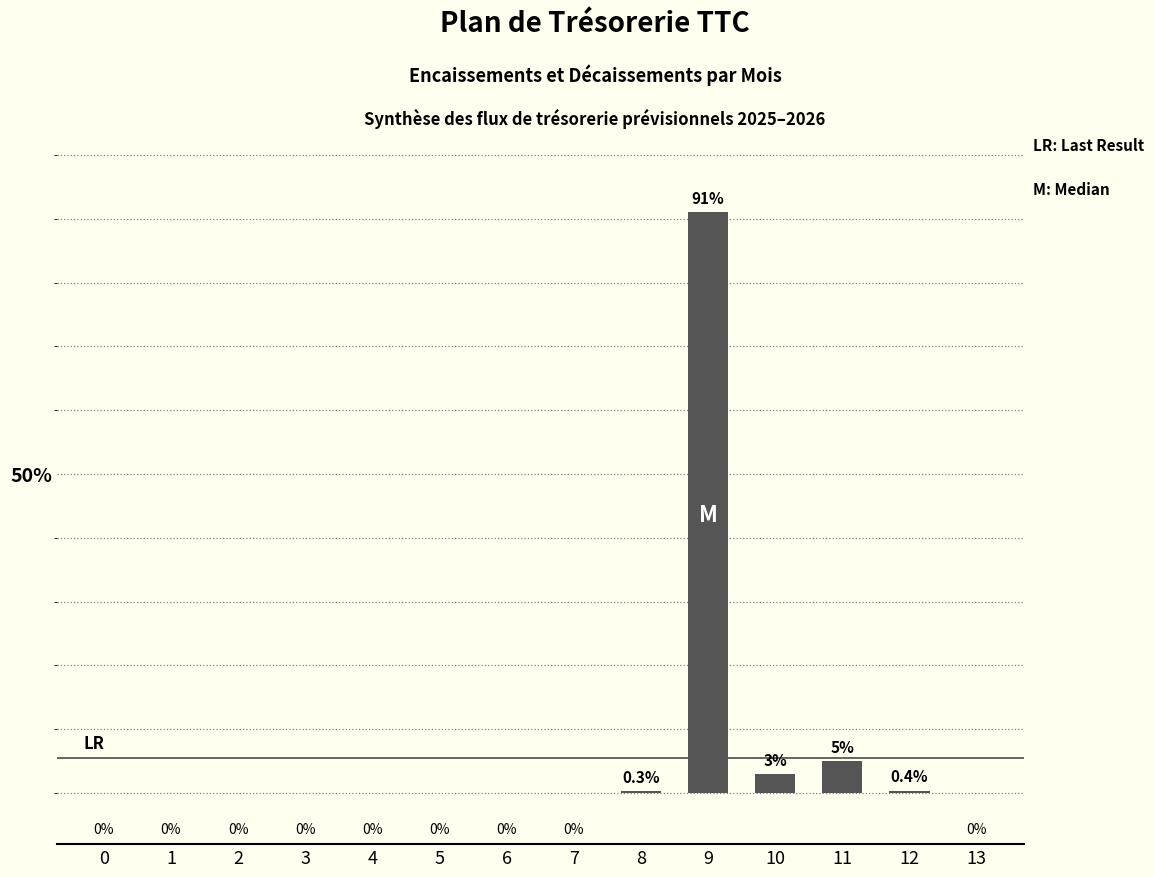

What is the sum of the values at 10 and 13?

3.0